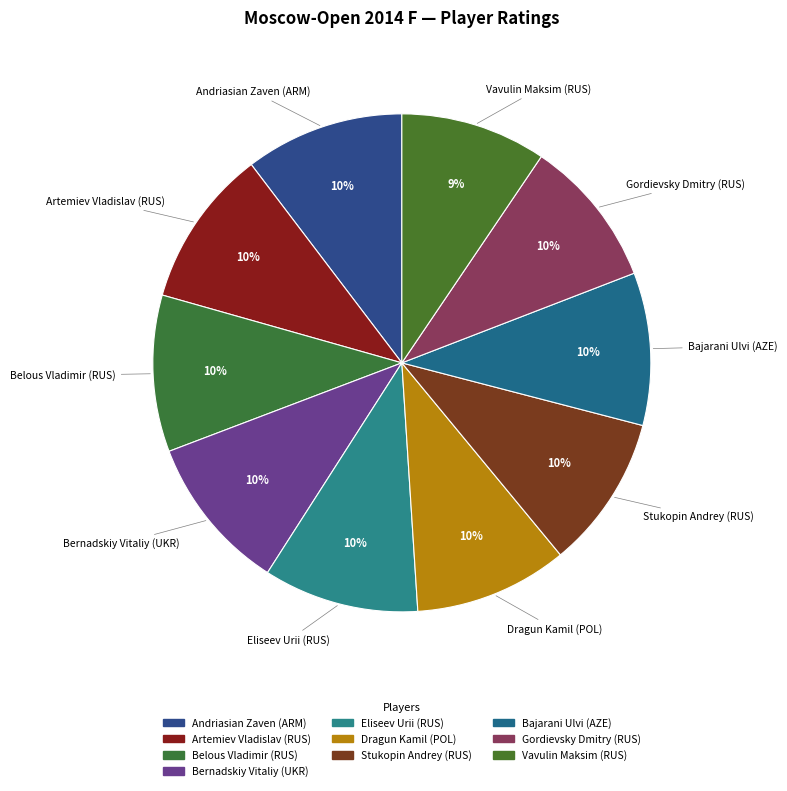

Count the number of slices in the pie.

10